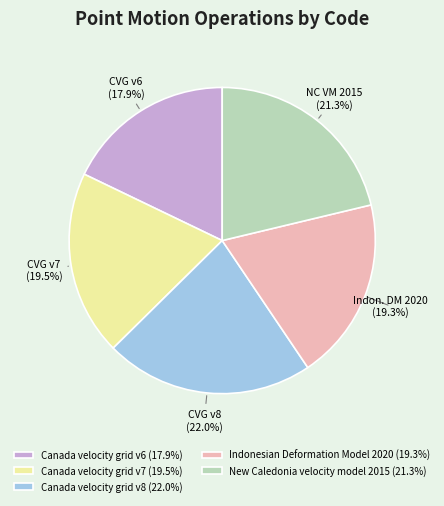

Approximately how many times larger is the value at Canada velocity grid v8 (22.0%) compared to Canada velocity grid v7 (19.5%)?

1.1